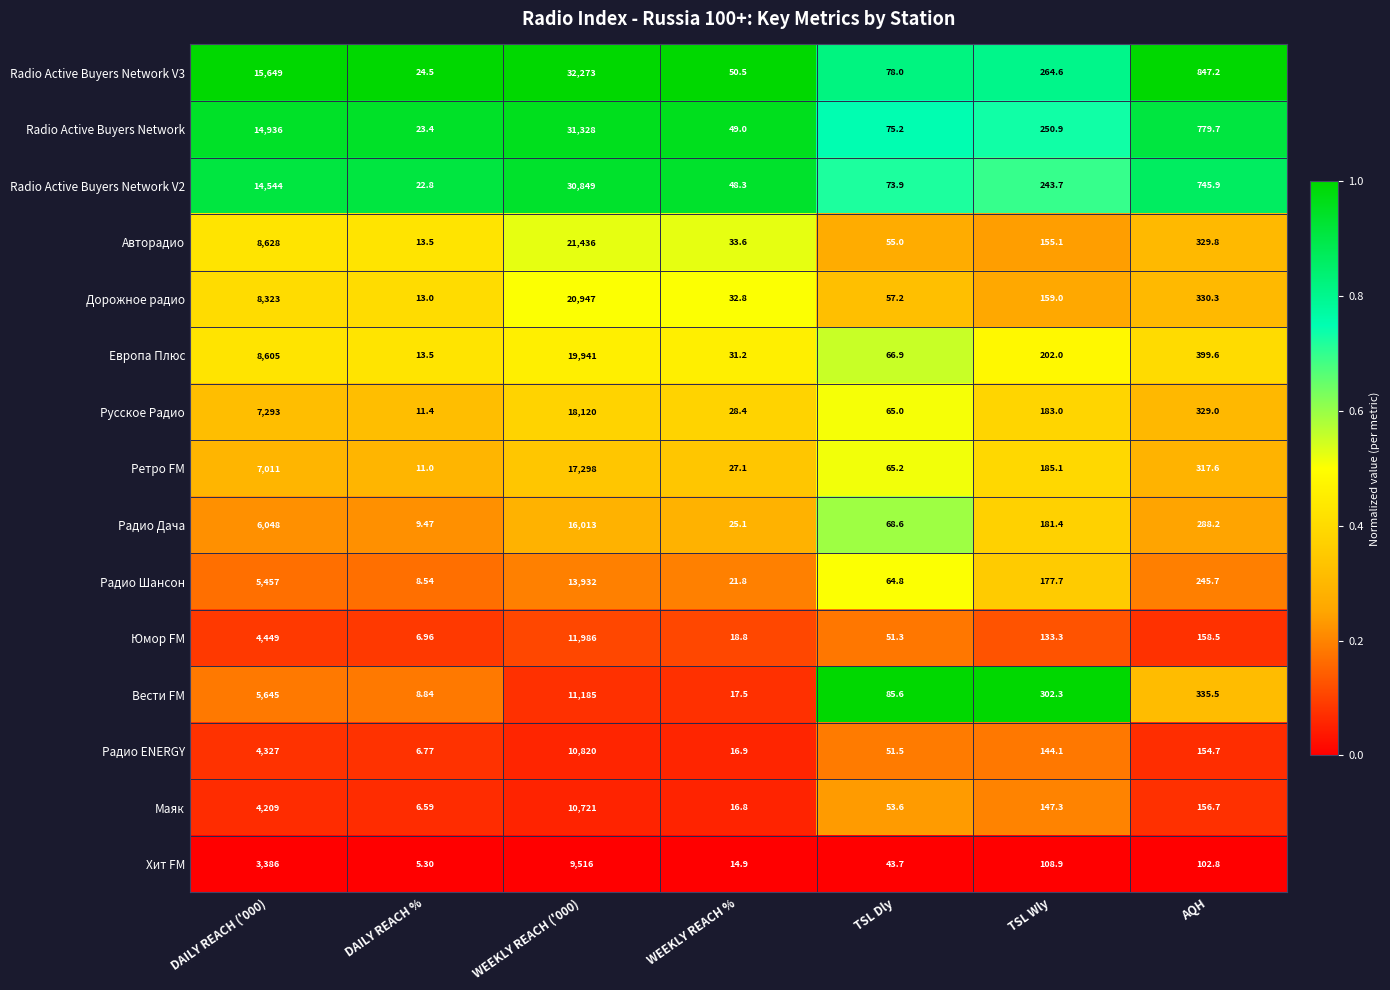

Is the value of Маяк at TSL Dly greater than the value of Radio Active Buyers Network V2 at AQH?

No